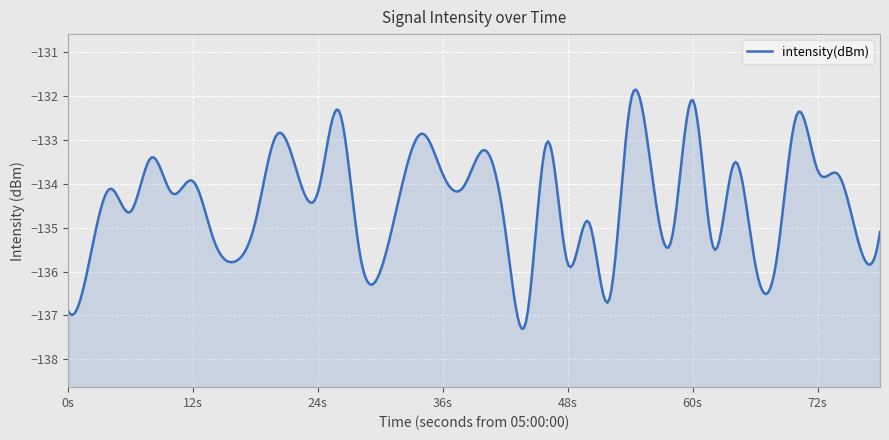

Count the number of values greater than -134.

16